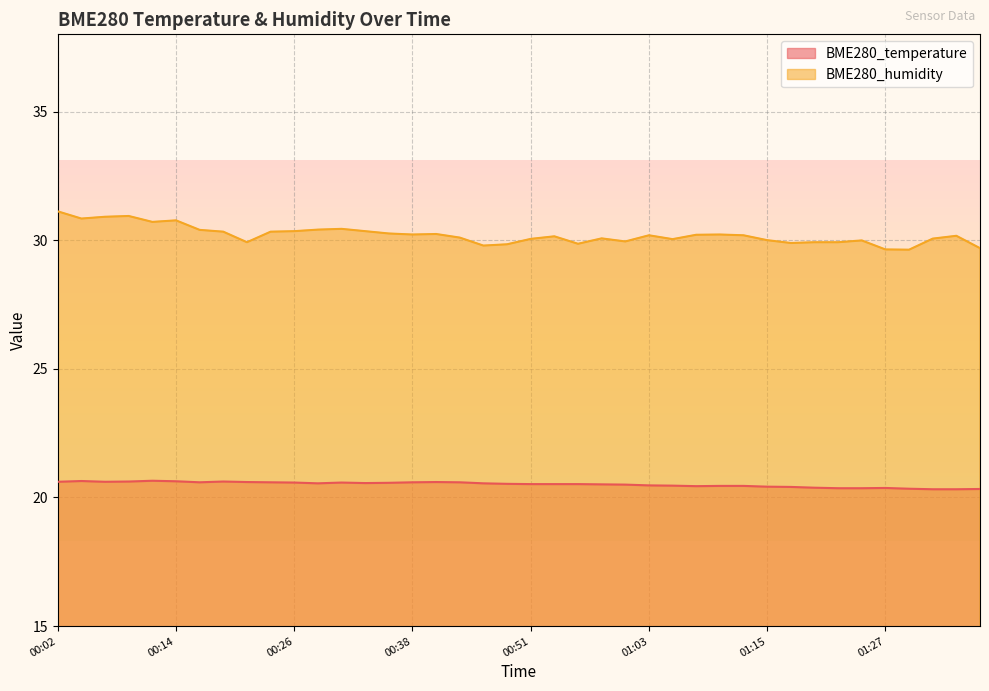

At how many categories does at least one series exceed 25?

40